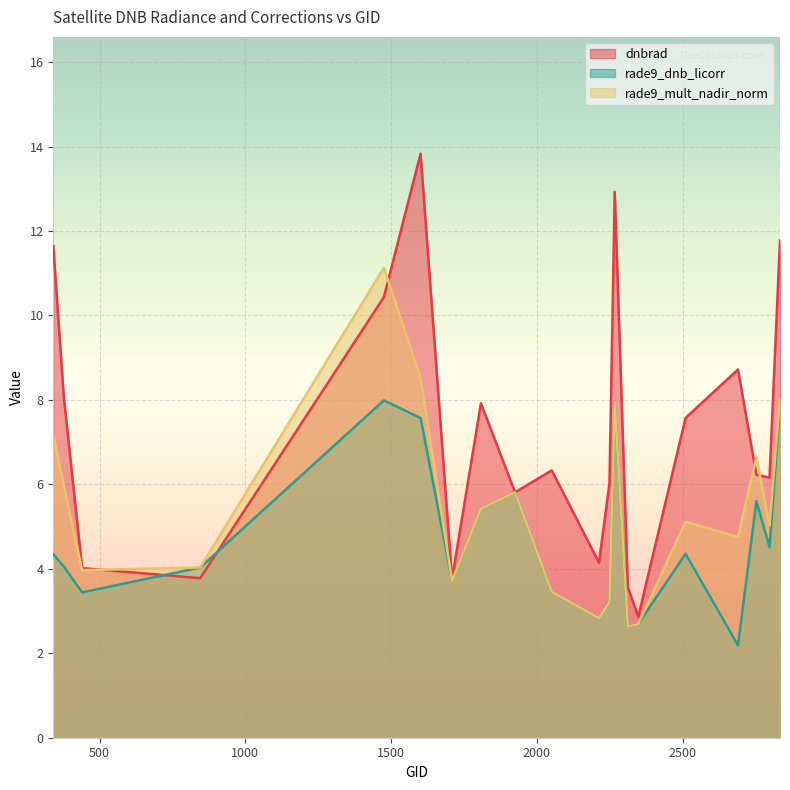

Rank the series by their average value, from highest to lowest.

dnbrad, rade9_mult_nadir_norm, rade9_dnb_licorr